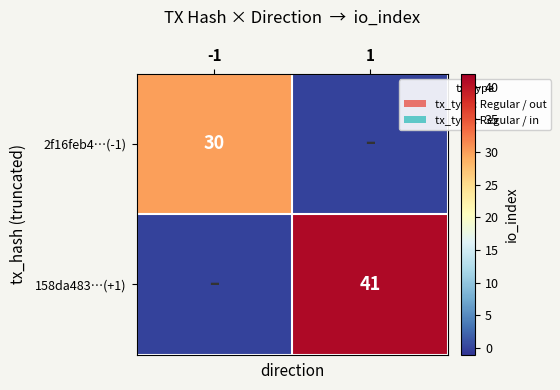

Is the value of 158da483…(+1) at 1 greater than the value of 2f16feb4…(-1) at -1?

Yes